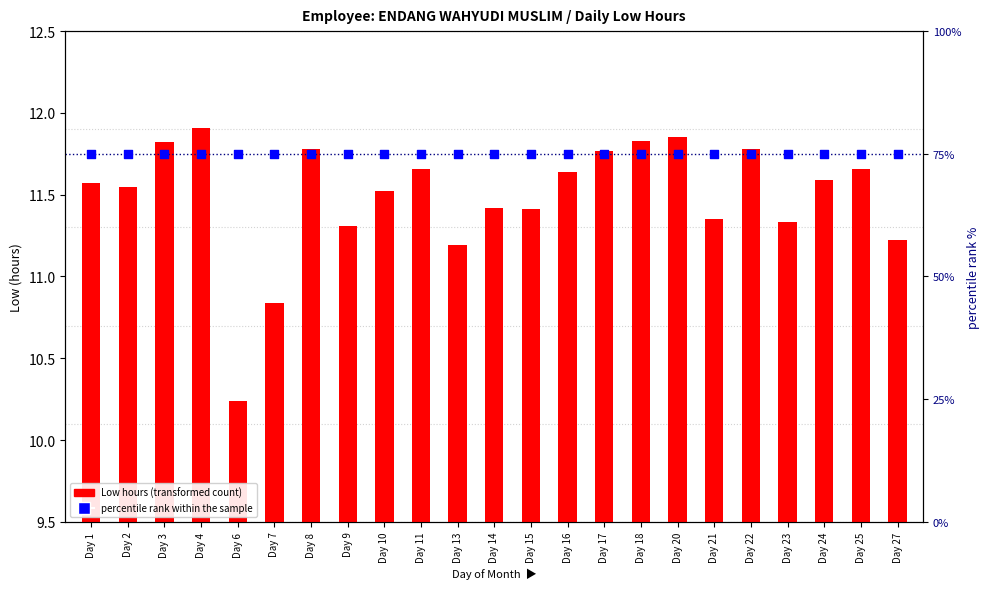

Which series reaches the minimum Y coordinate?

Low hours (transformed count)